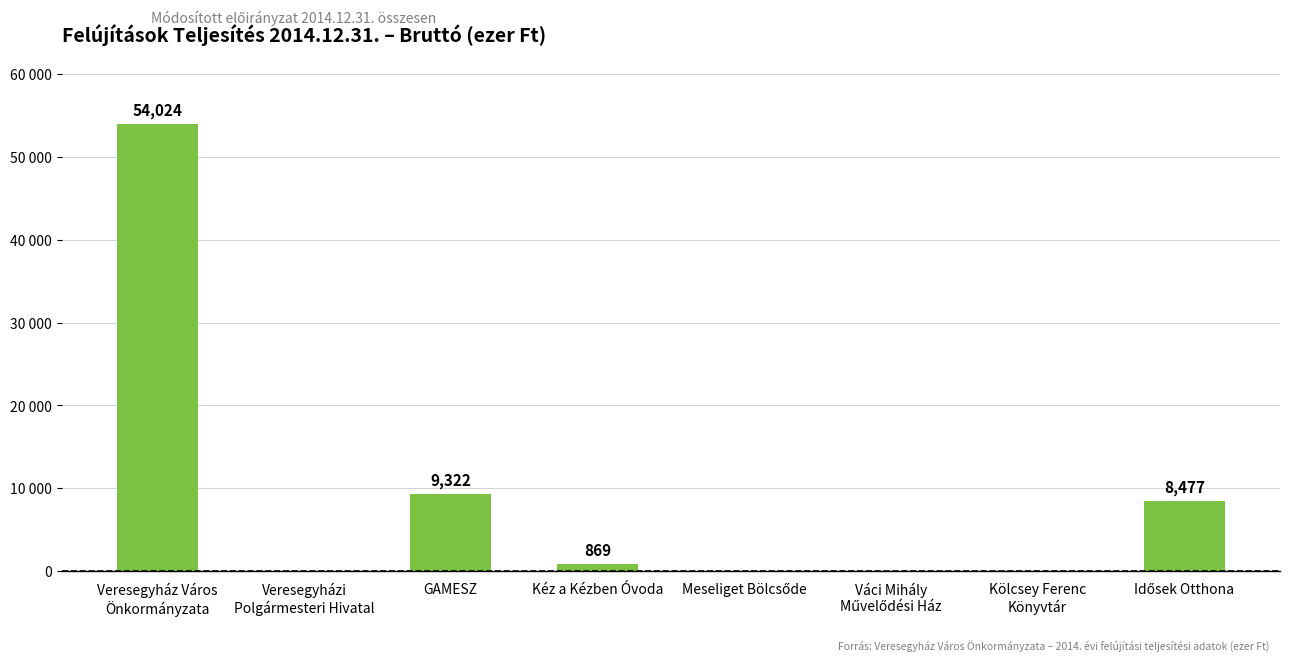

How many values are below 869?

4